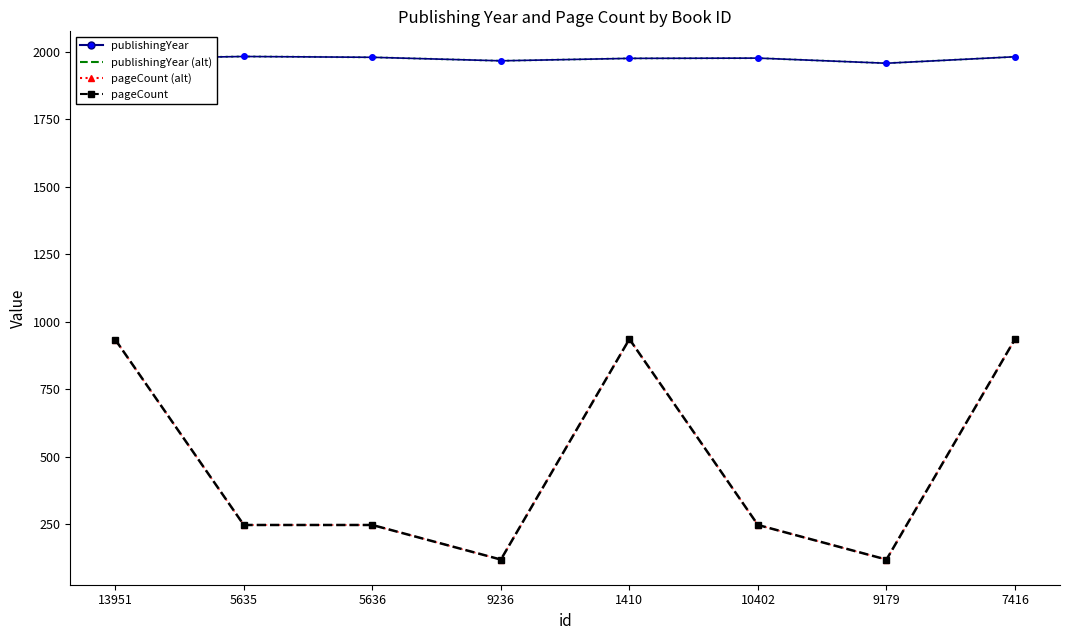

True or false: publishingYear and pageCount cross at least once.

False